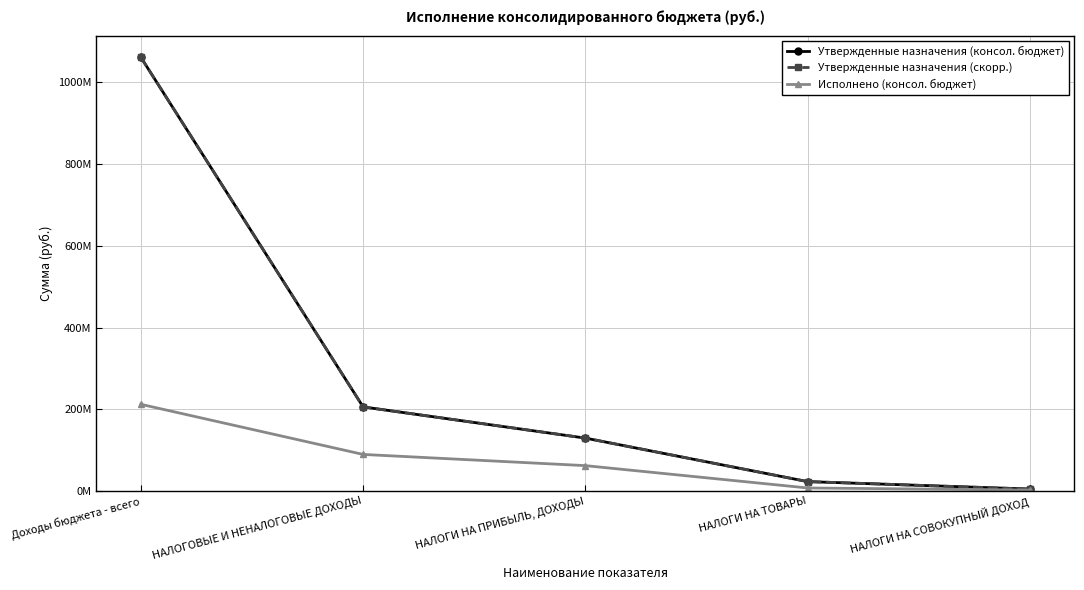

What is the spread (max minus min) of values at НАЛОГИ НА СОВОКУПНЫЙ ДОХОД?

2433698.6